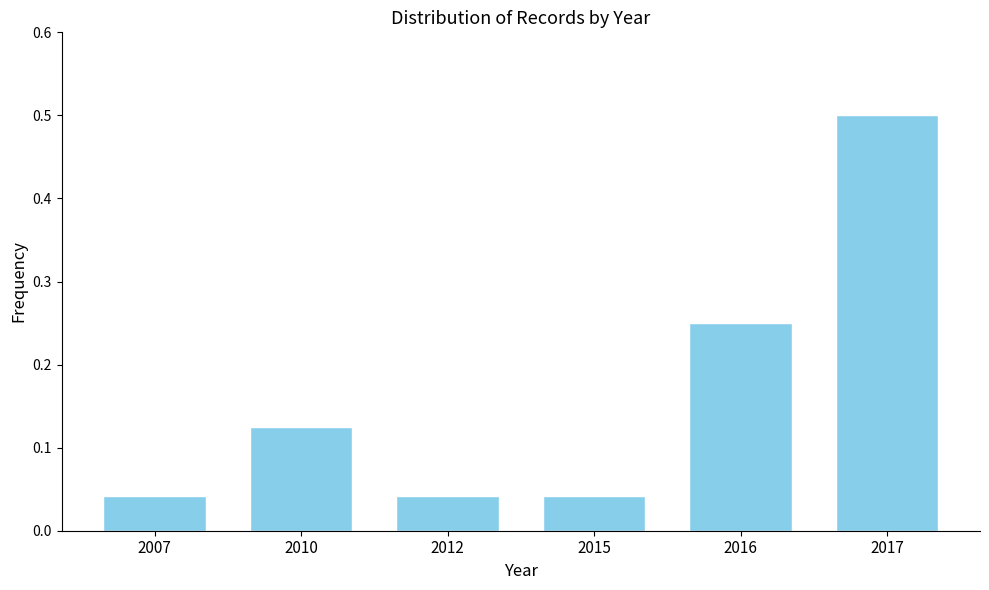

What is the sum of all values?

1.0